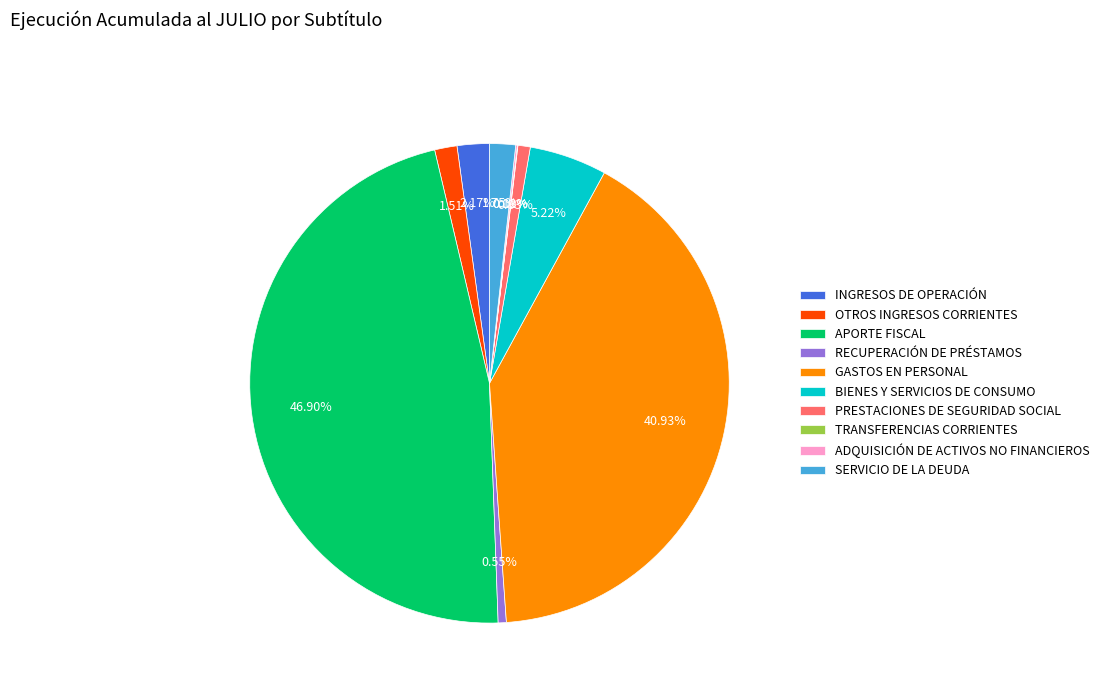

Which has a higher value, RECUPERACIÓN DE PRÉSTAMOS or APORTE FISCAL?

APORTE FISCAL